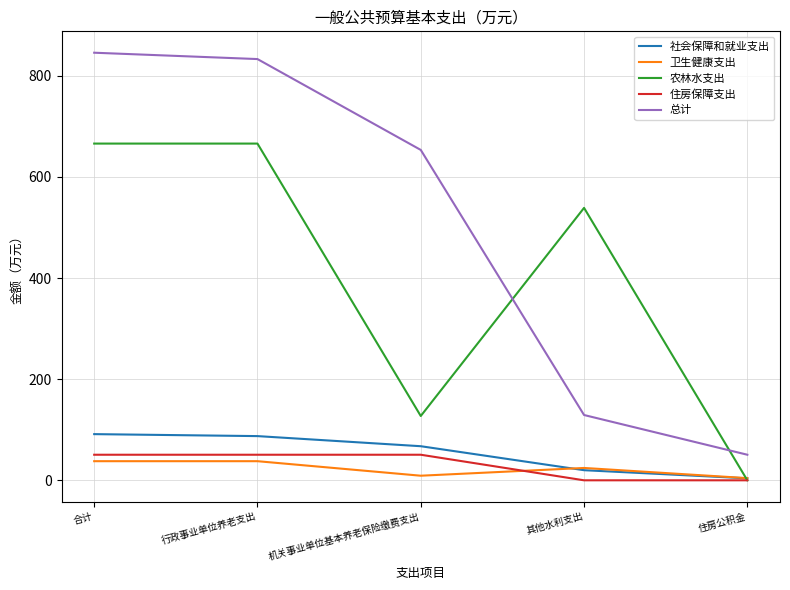

What position from the right is 机关事业单位基本养老保险缴费支出?

3